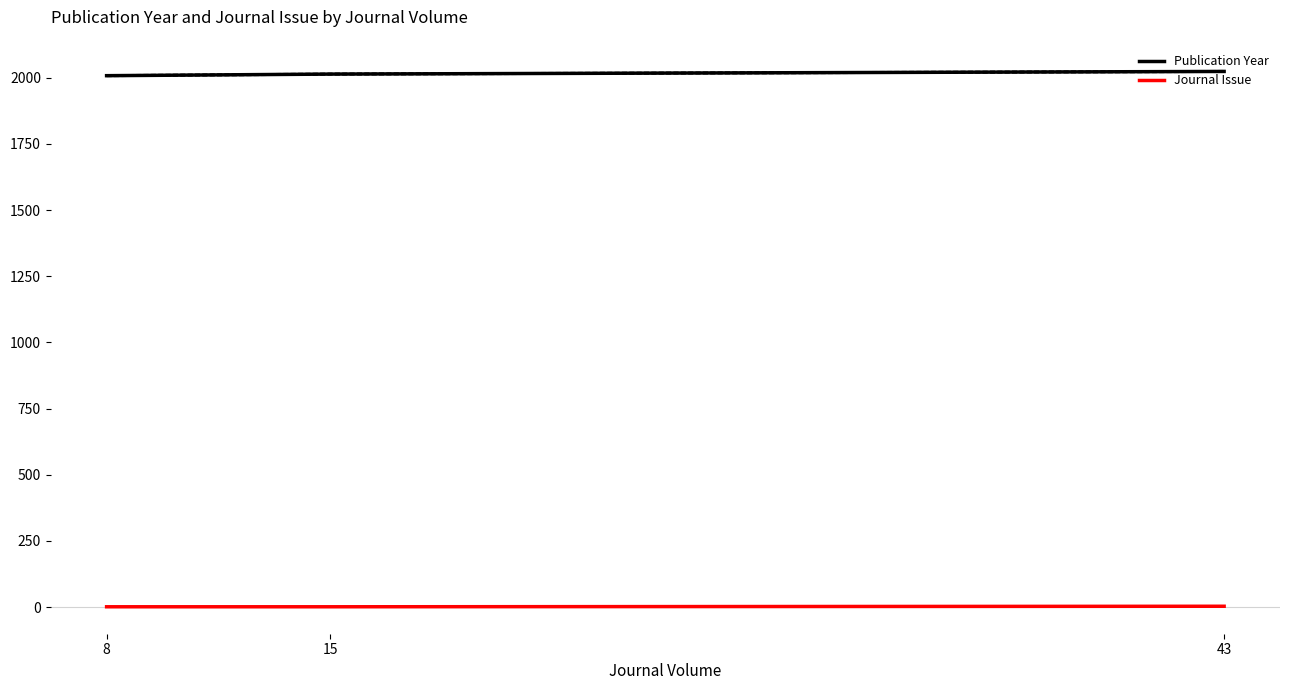

What are all the series names shown in the legend?

Publication Year, Journal Issue